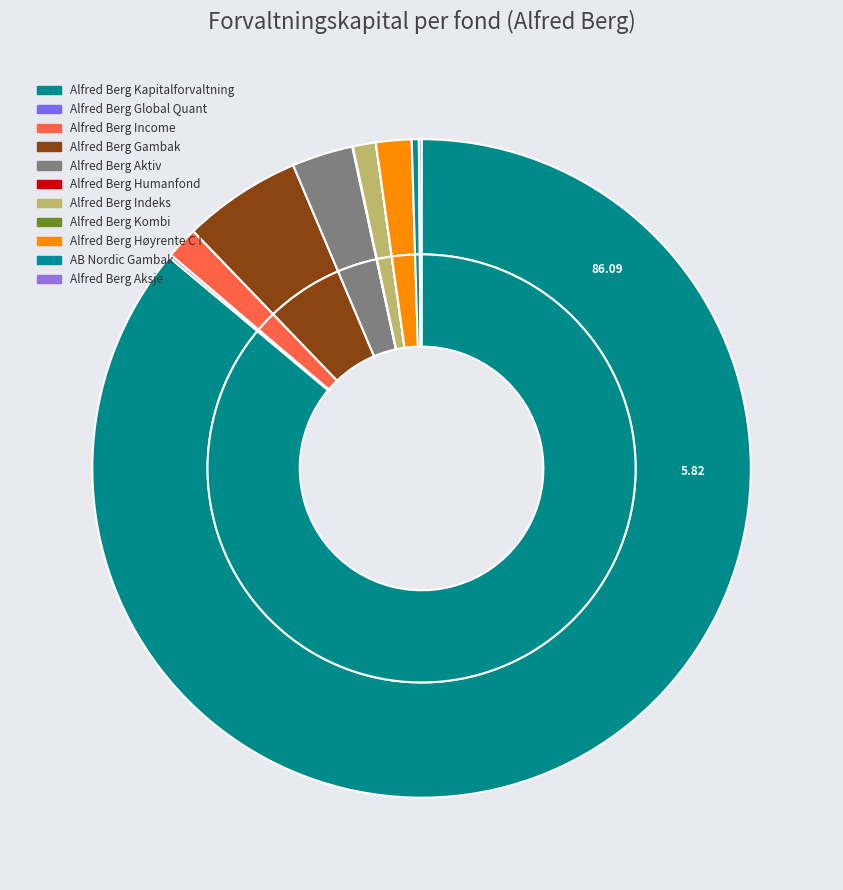

True or false: Alfred Berg Kombi accounts for 1% of the total.

False